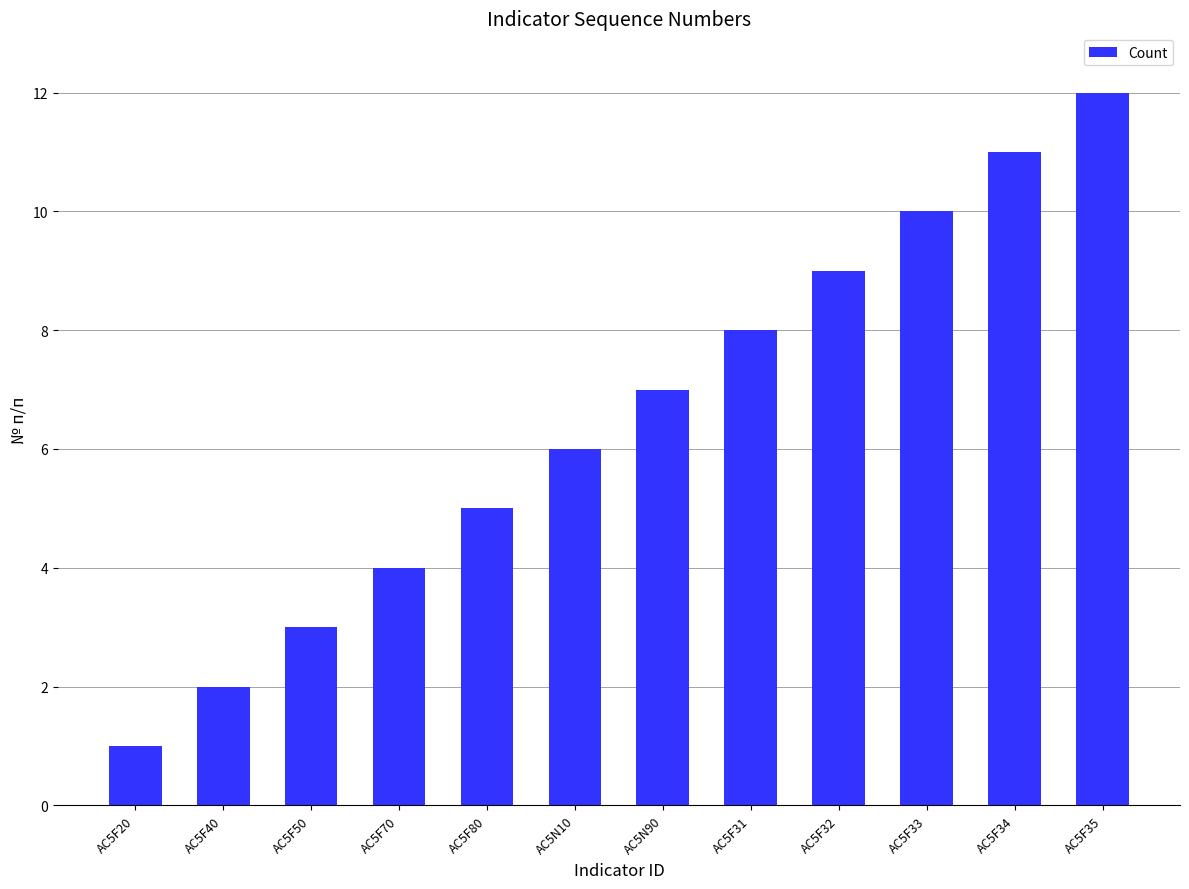

The value at AC5N10 is 4. True or false?

False